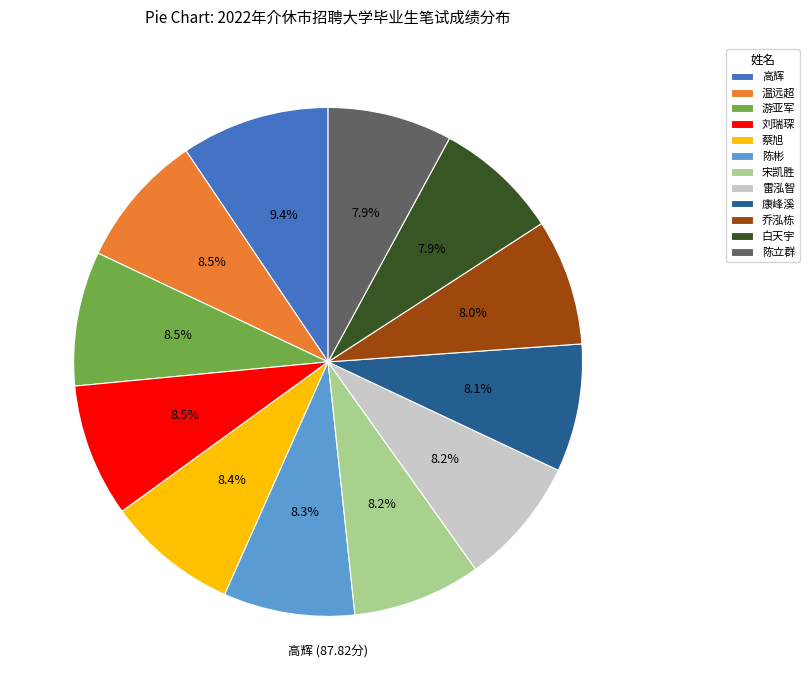

Does any single category account for the majority?

No